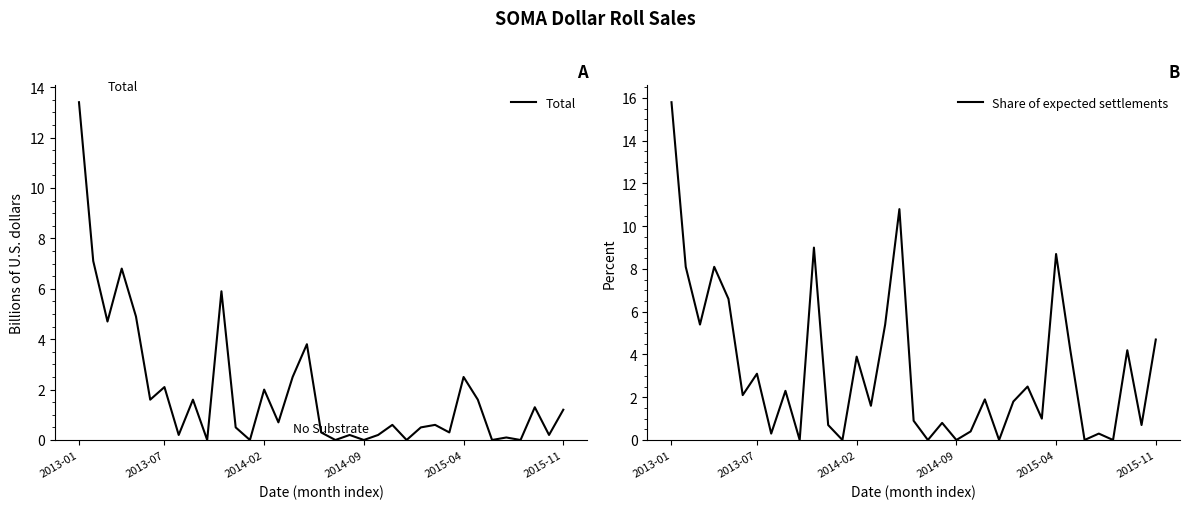

At how many categories does at least one series exceed 10?

2